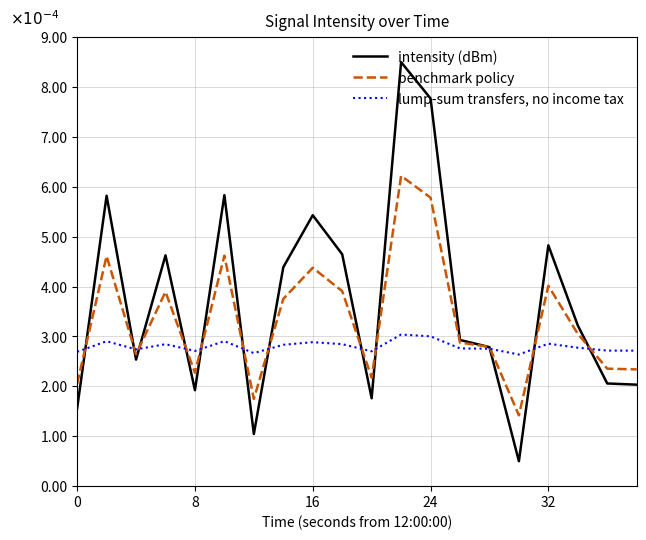

Count the lump-sum transfers, no income tax values in the range 0 to 1.

20